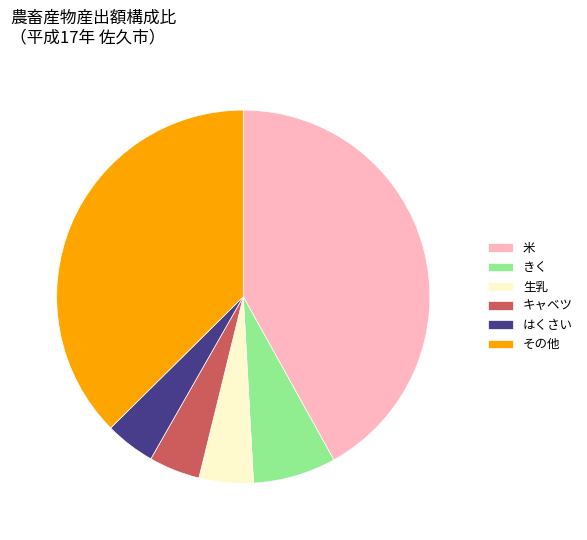

Count the number of slices in the pie.

6